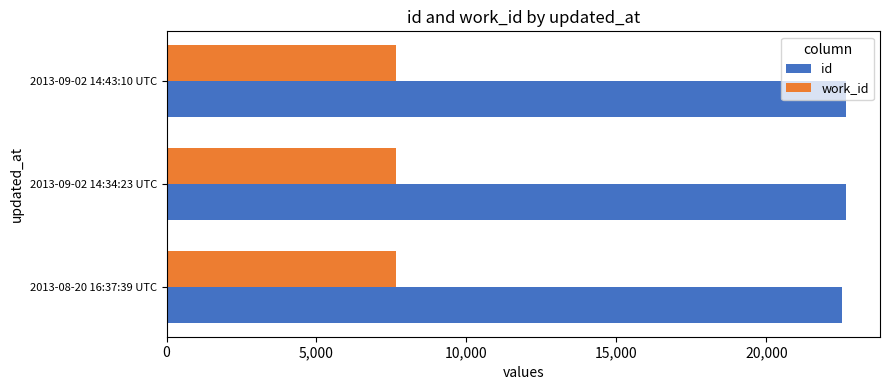

What is the difference between the highest and lowest values at 2013-09-02 14:34:23 UTC?

14988